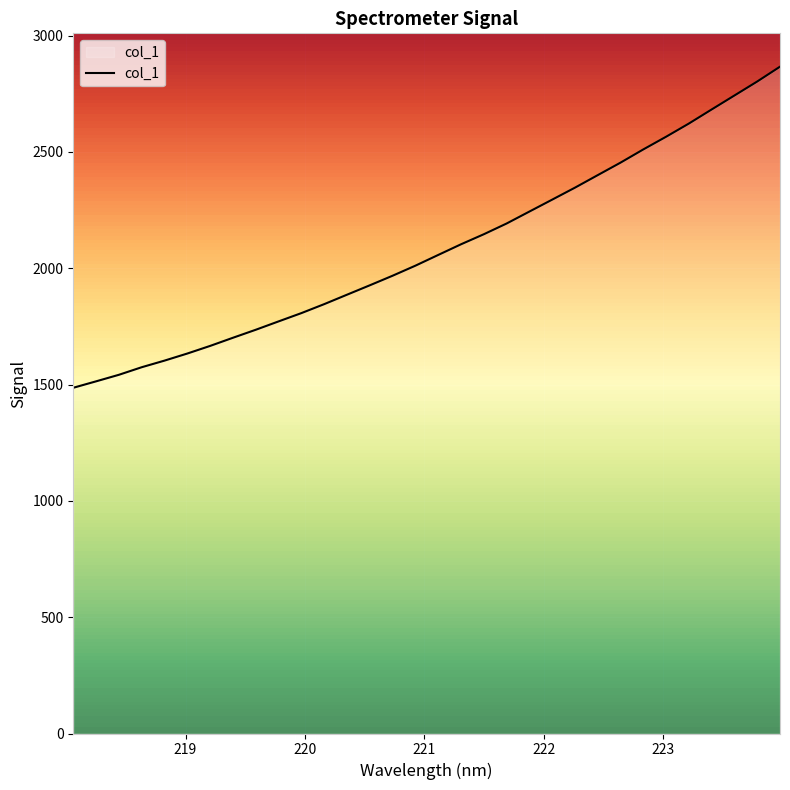

What is the difference between the maximum and minimum values?

1380.2